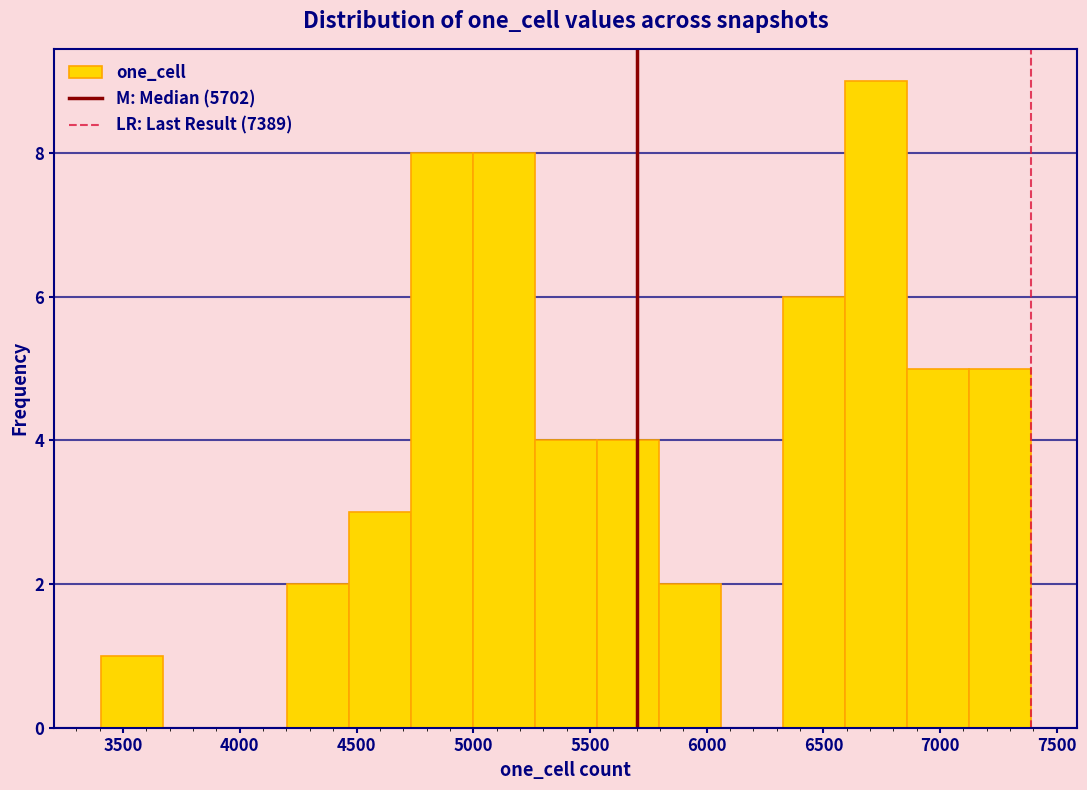

Which range on the x-axis has the tallest bar?

6600 to 6850